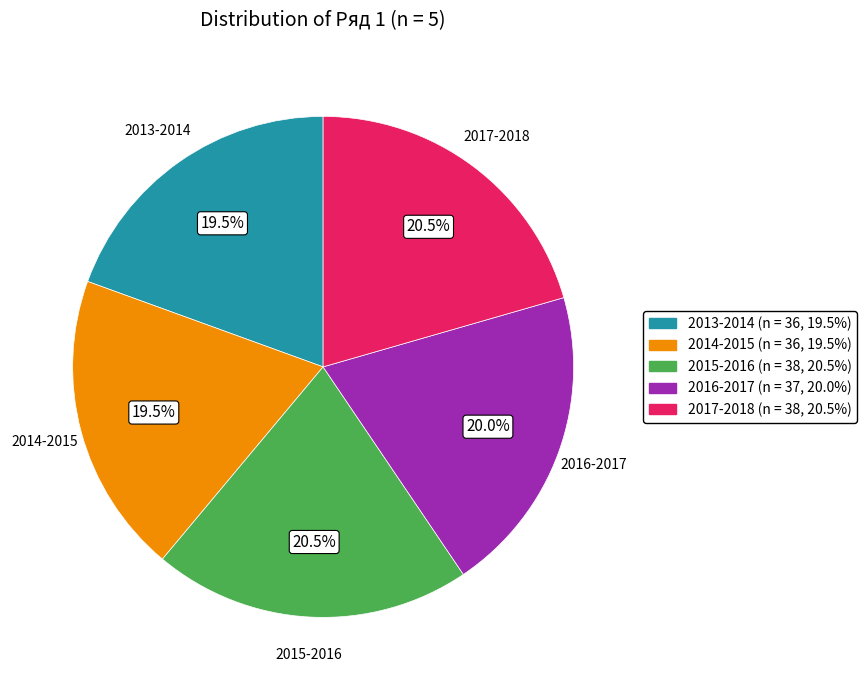

Which has a higher value, 2015-2016 or 2016-2017?

2015-2016